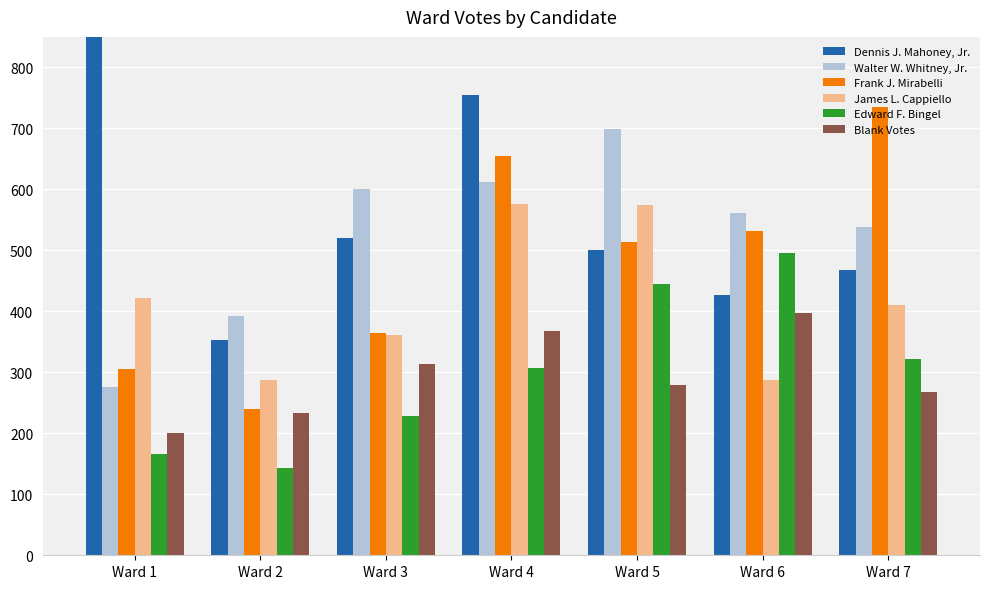

Which category has the lowest value in the Walter W. Whitney, Jr. series?

Ward 1